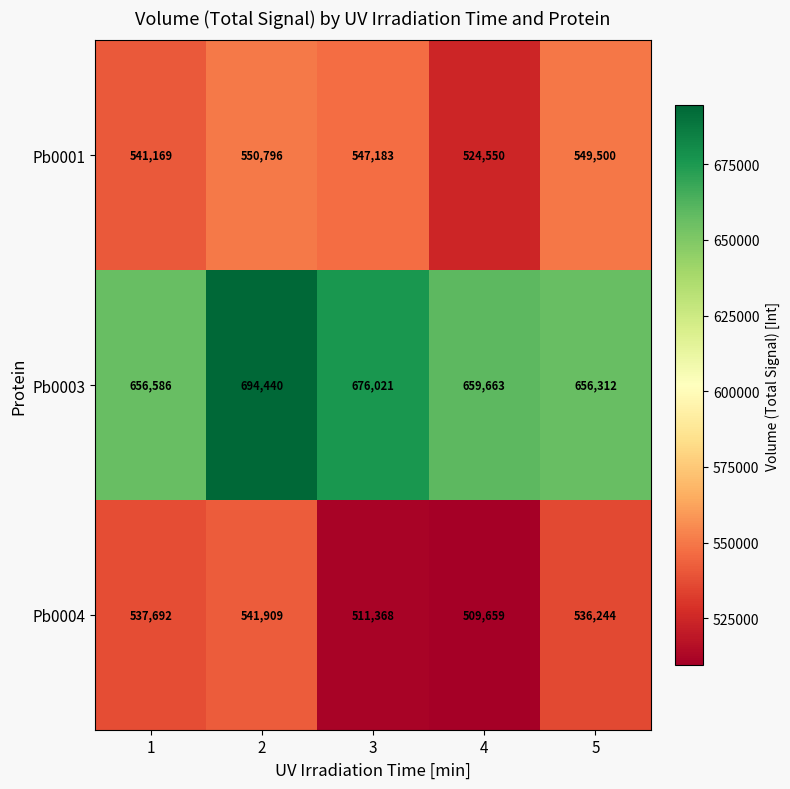

Between 1 and 3, which series saw the biggest shift?

Pb0004